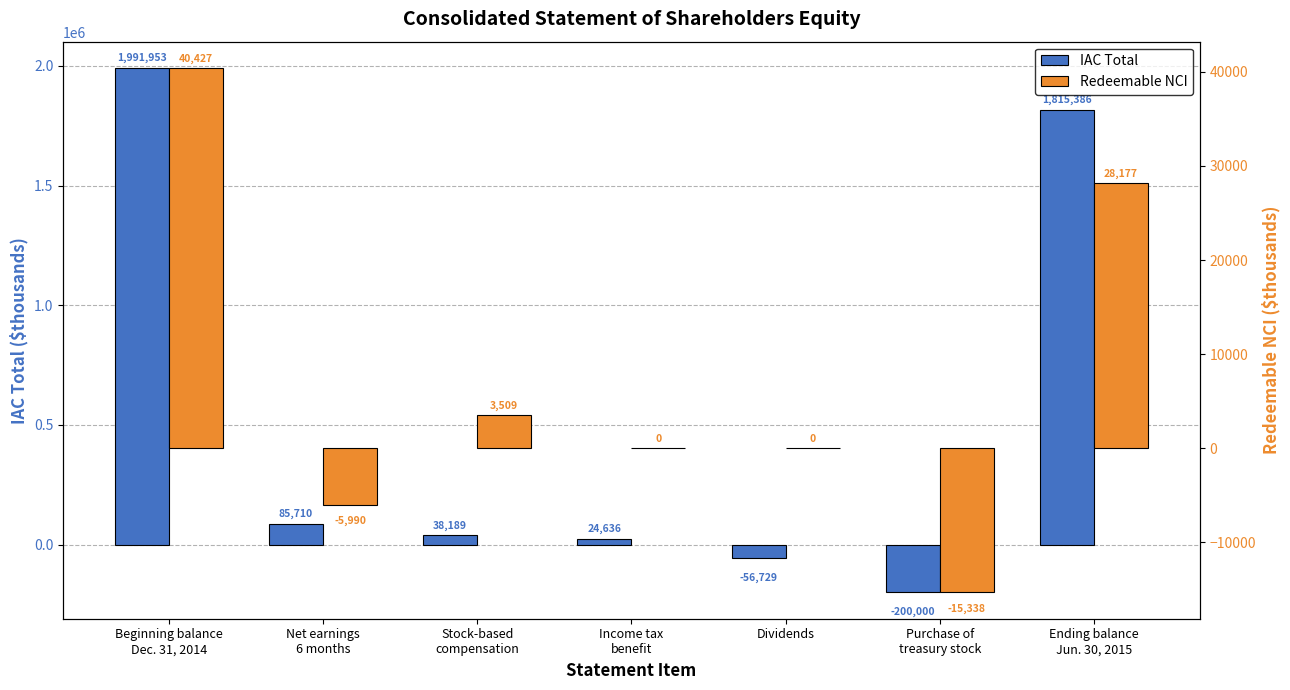

The IAC Total series shows 2821627 at Ending balance
Jun. 30, 2015. True or false?

False